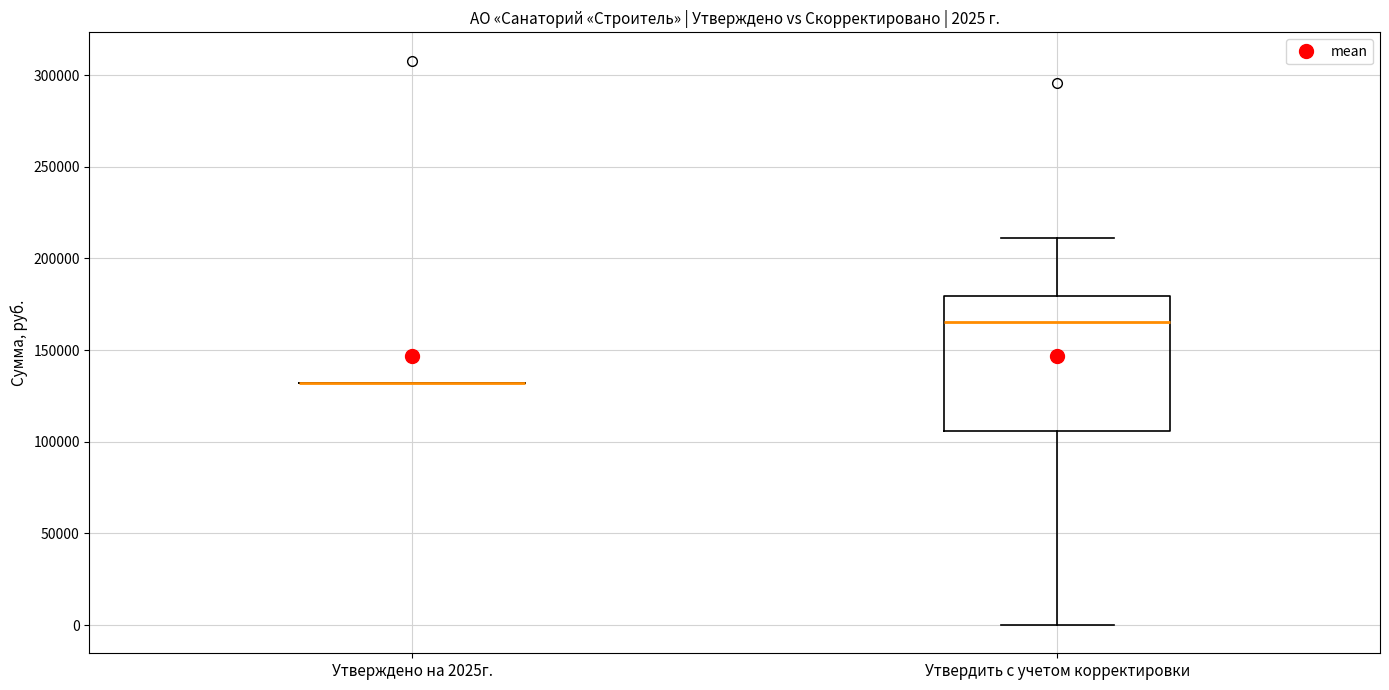

Comparing the boxes themselves (not the whiskers), which one is the tallest?

Утвердить с учетом корректировки